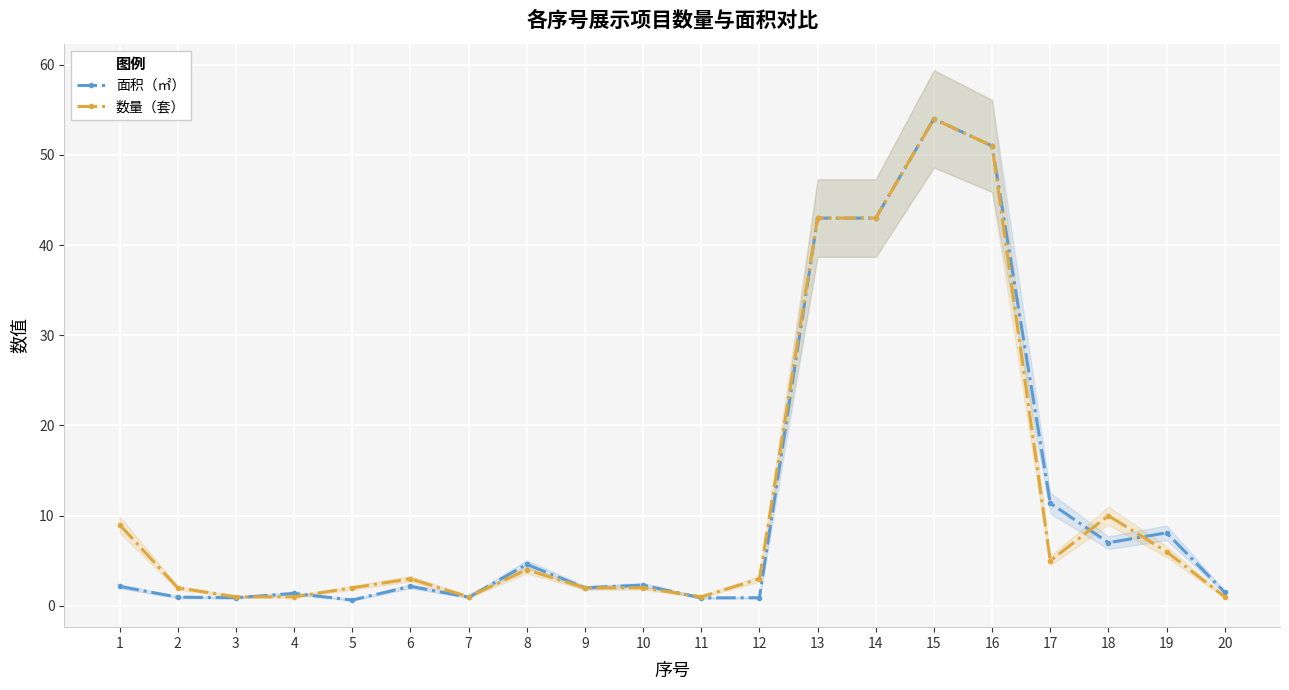

What is the difference between the maximum and second lowest values in the 面积（㎡） series?

53.1